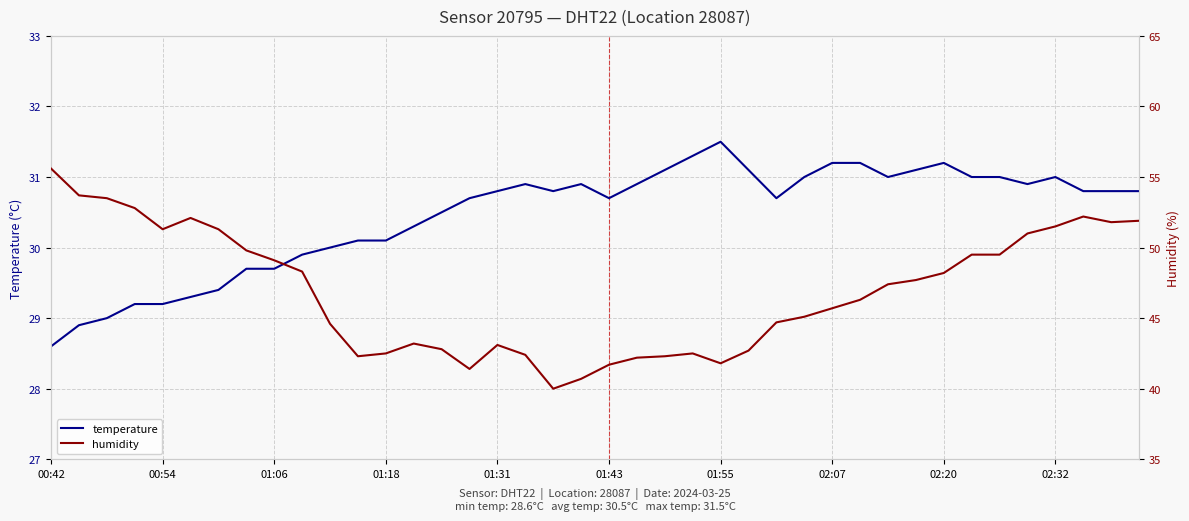

How many interior local peaks does the temperature series have?

5